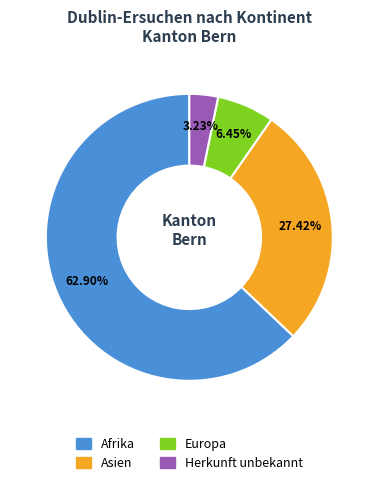

Count the number of slices in the pie.

4